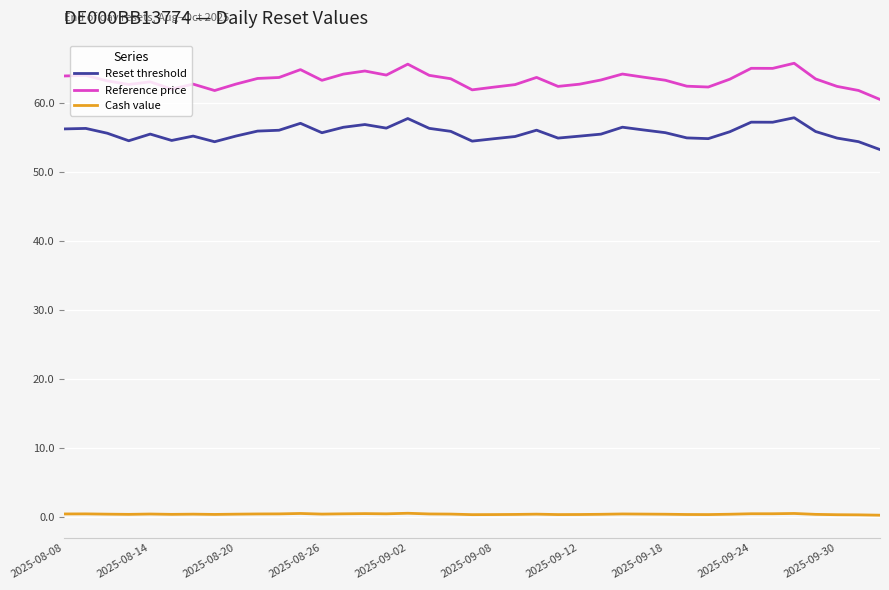

What is the maximum value shown in the chart?

65.7